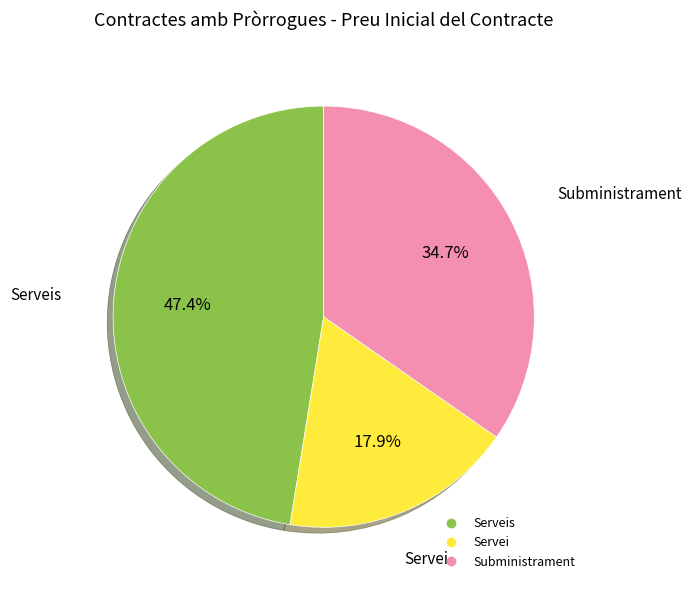

Does any single category account for the majority?

No